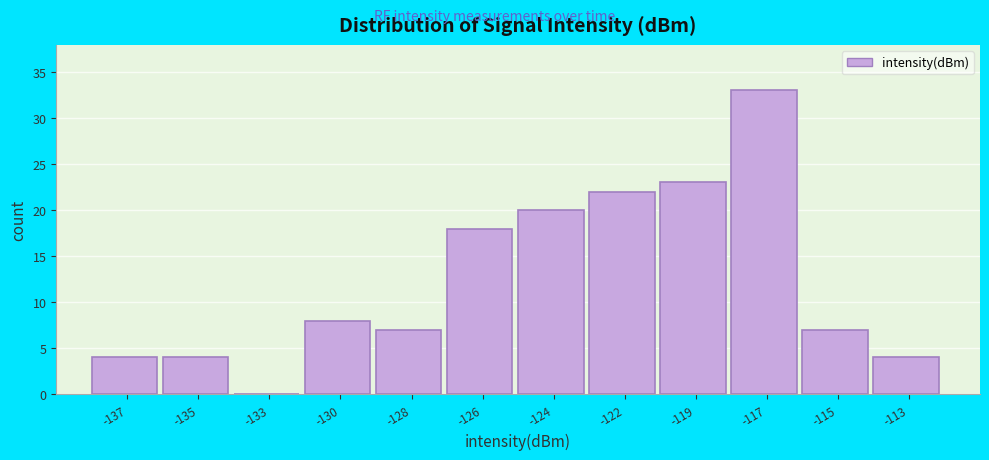

Reading right to left, what are all the values shown in this chart?

-113=4	-115=7	-117=33	-119=23	-122=22	-124=20	-126=18	-128=7	-130=8	-133=0	-135=4	-137=4